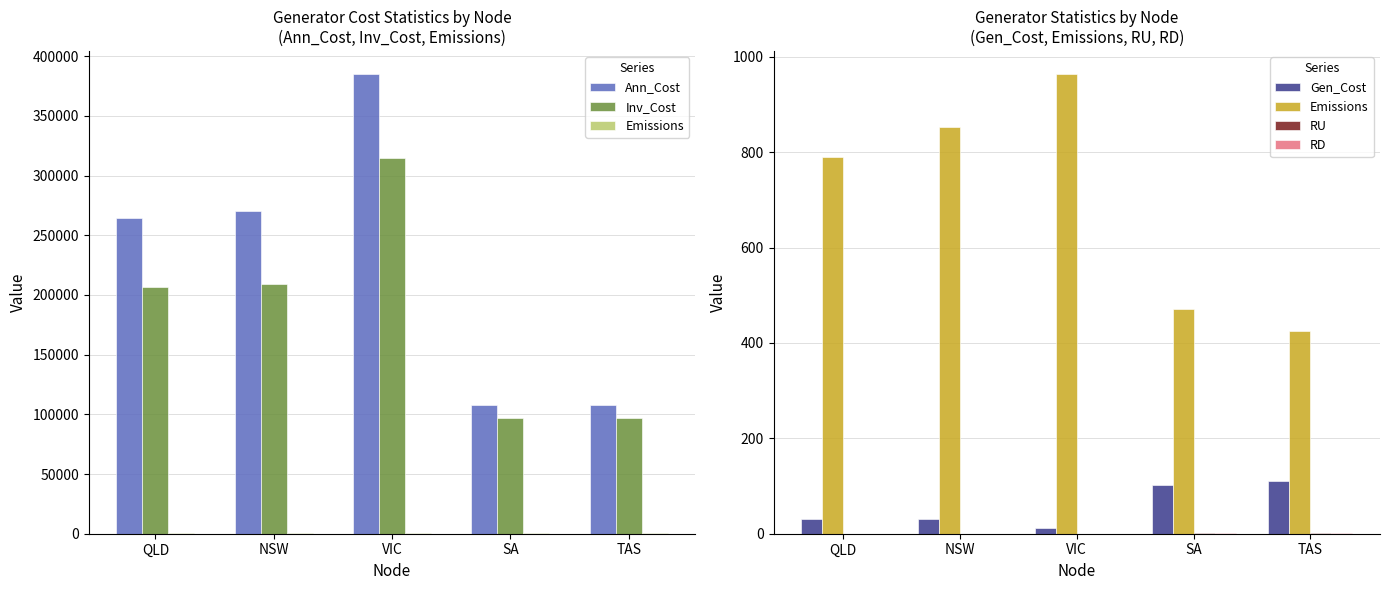

Which series changed the most between NSW and VIC?

Ann_Cost